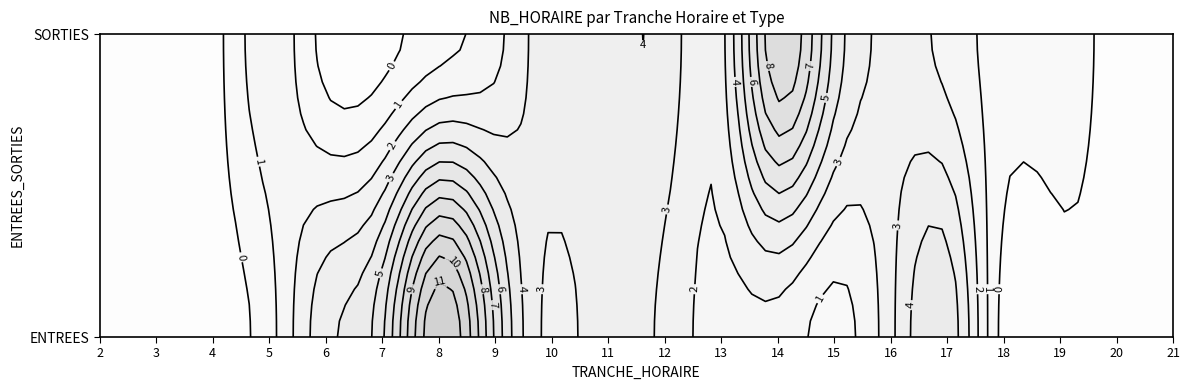

How many values in the SORTIES series exceed 2?

7